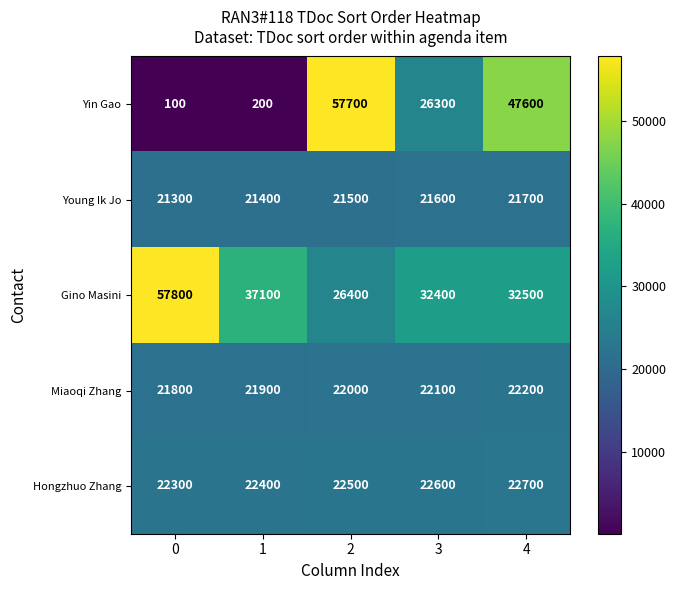

Reading left to right, extract all data points from this chart.

Yin Gao: 0=100	1=200	2=57700	3=26300	4=47600
Young Ik Jo: 0=21300	1=21400	2=21500	3=21600	4=21700
Gino Masini: 0=57800	1=37100	2=26400	3=32400	4=32500
Miaoqi Zhang: 0=21800	1=21900	2=22000	3=22100	4=22200
Hongzhuo Zhang: 0=22300	1=22400	2=22500	3=22600	4=22700